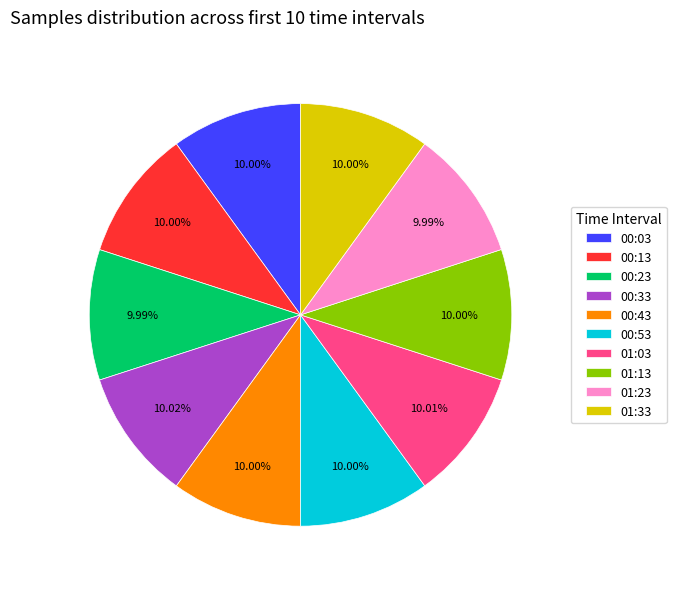

Is there a majority slice in this chart?

No